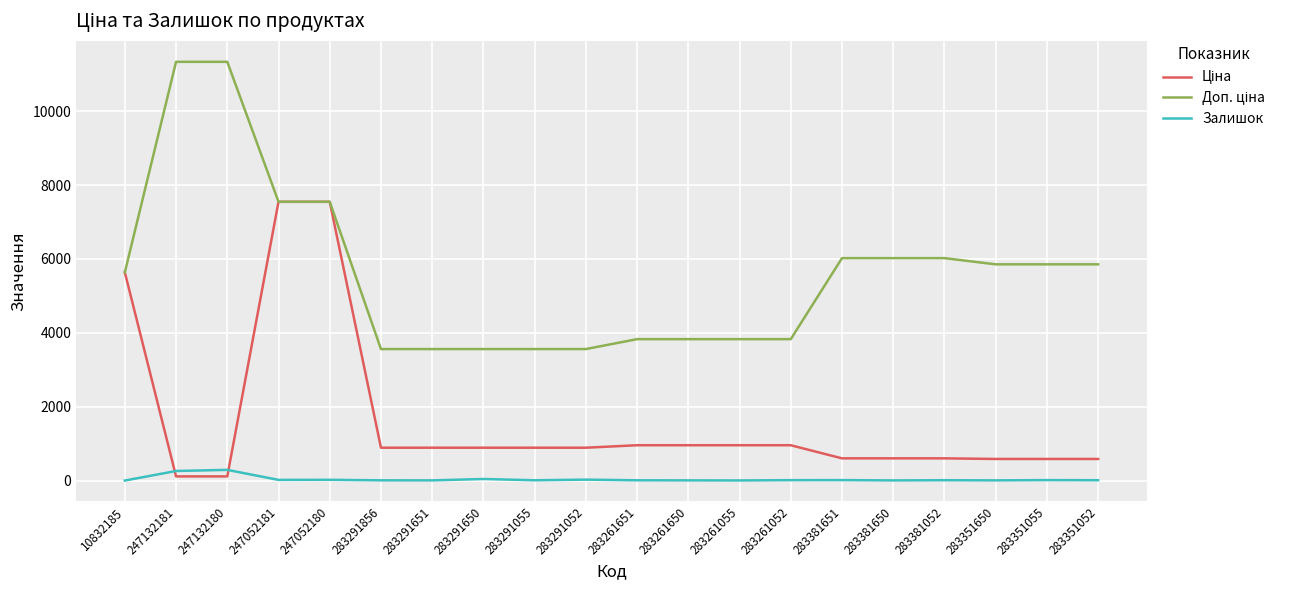

At which category is the sum across all series the highest?

247052180